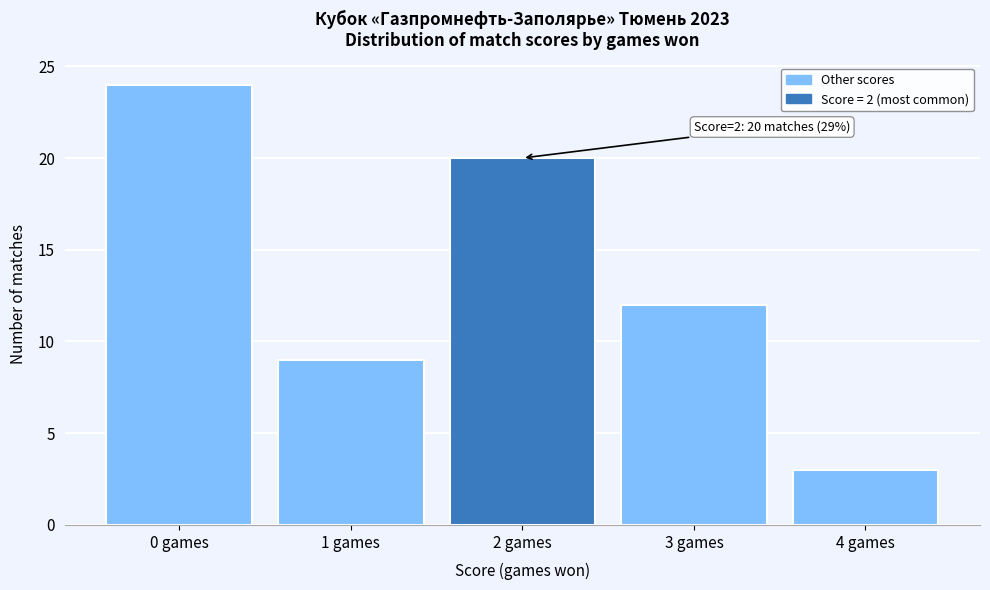

Reading left to right, transcribe all the data shown in this chart.

0 games=24	1 games=9	2 games=20	3 games=12	4 games=3